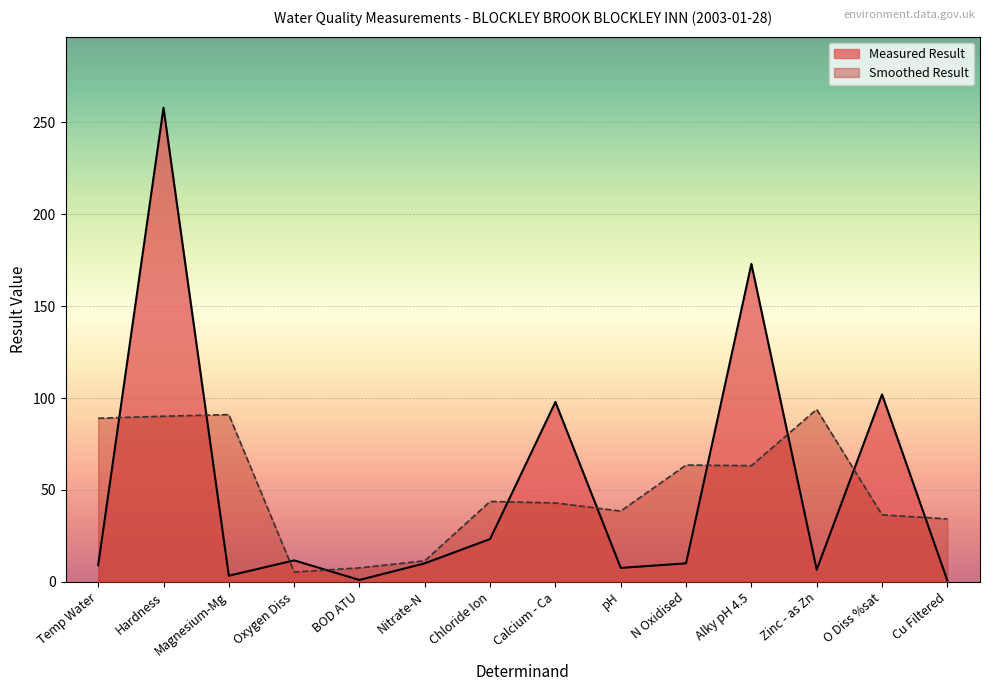

Rank the categories by value from lowest to highest.

Cu Filtered, BOD ATU, Magnesium-Mg, Zinc - as Zn, pH, Temp Water, Nitrate-N, N Oxidised, Oxygen Diss, Chloride Ion, Calcium - Ca, O Diss %sat, Alky pH 4.5, Hardness